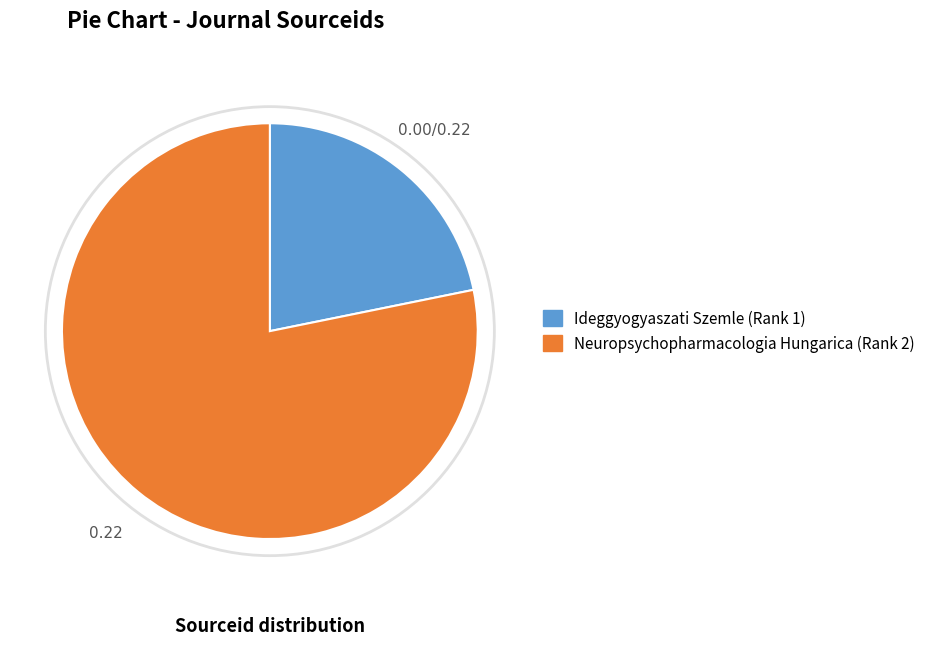

Rank the categories by value from lowest to highest.

Ideggyogyaszati Szemle (Rank 1), Neuropsychopharmacologia Hungarica (Rank 2)